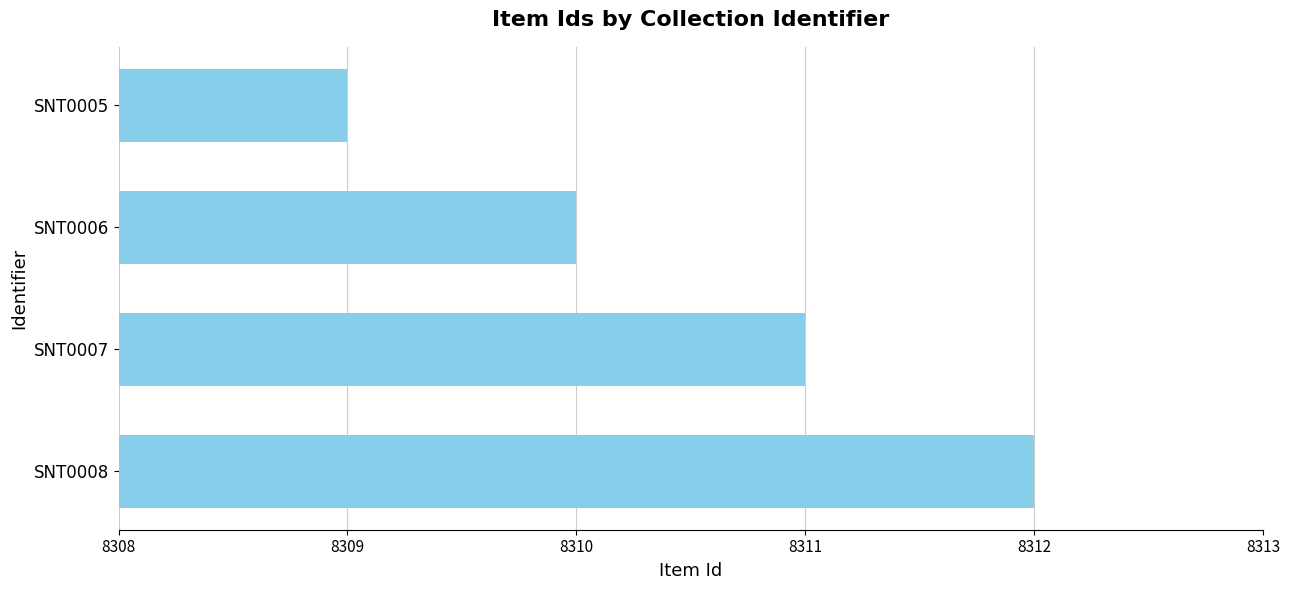

How many values are between 8310 and 8312?

3